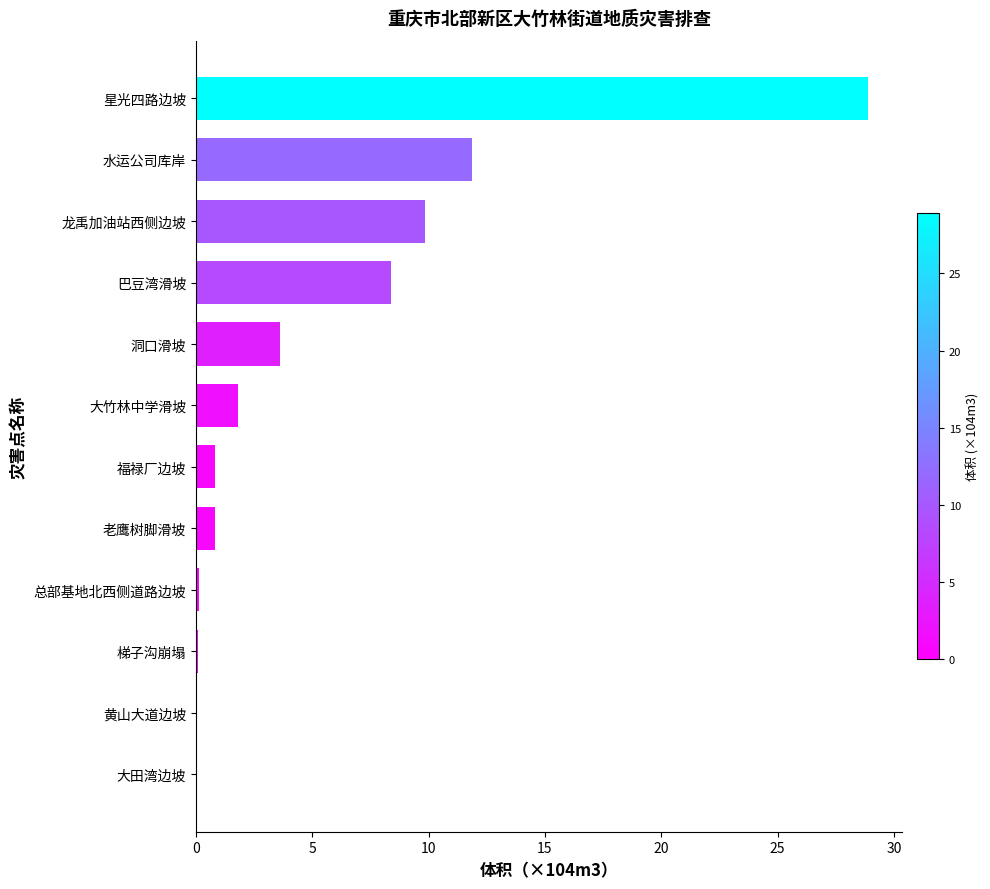

What value does the data have at 巴豆湾滑坡?

8.4